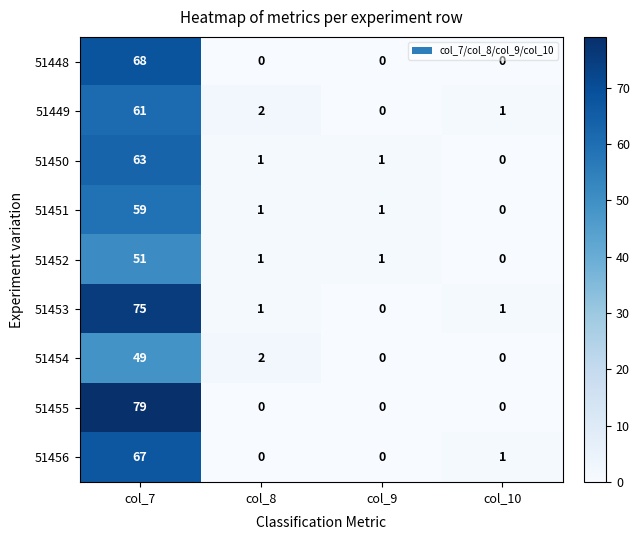

What is the sum of all 51449 values?

64